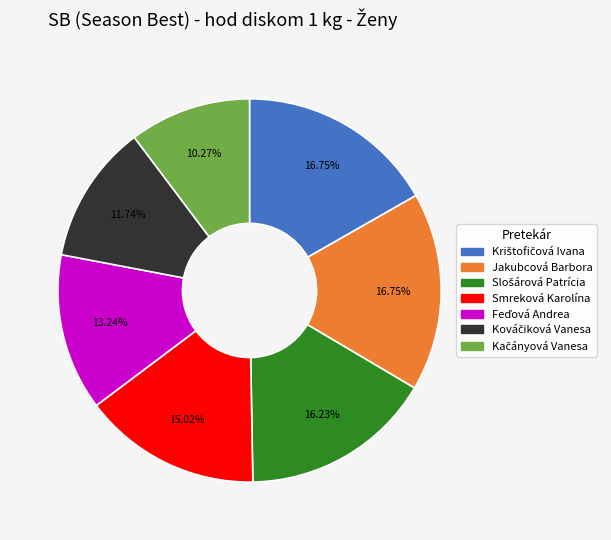

Does any single category account for the majority?

No